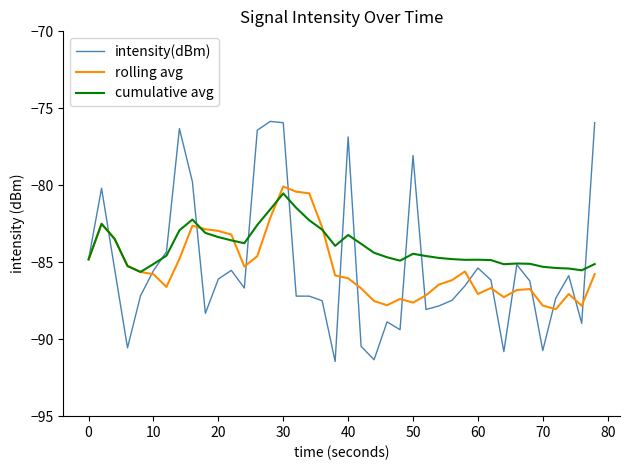

Which series has the largest total across all categories?

cumulative avg